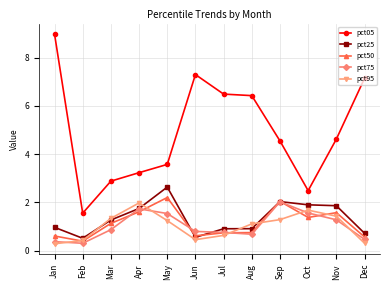

Which series has the widest spread of values?

pct05